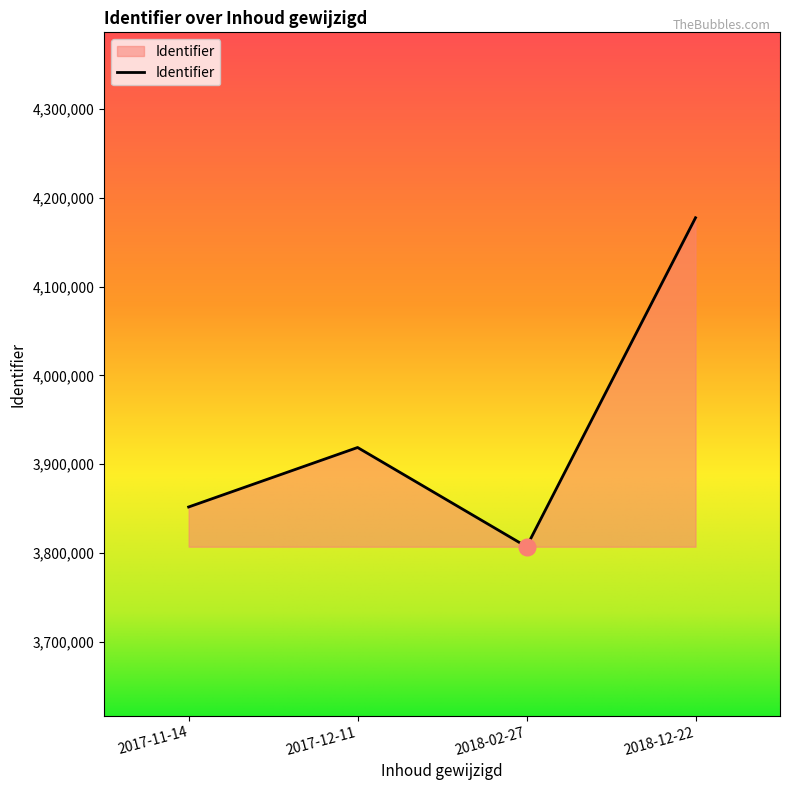

List the labels in order of value, largest first.

2018-12-22, 2017-12-11, 2017-11-14, 2018-02-27